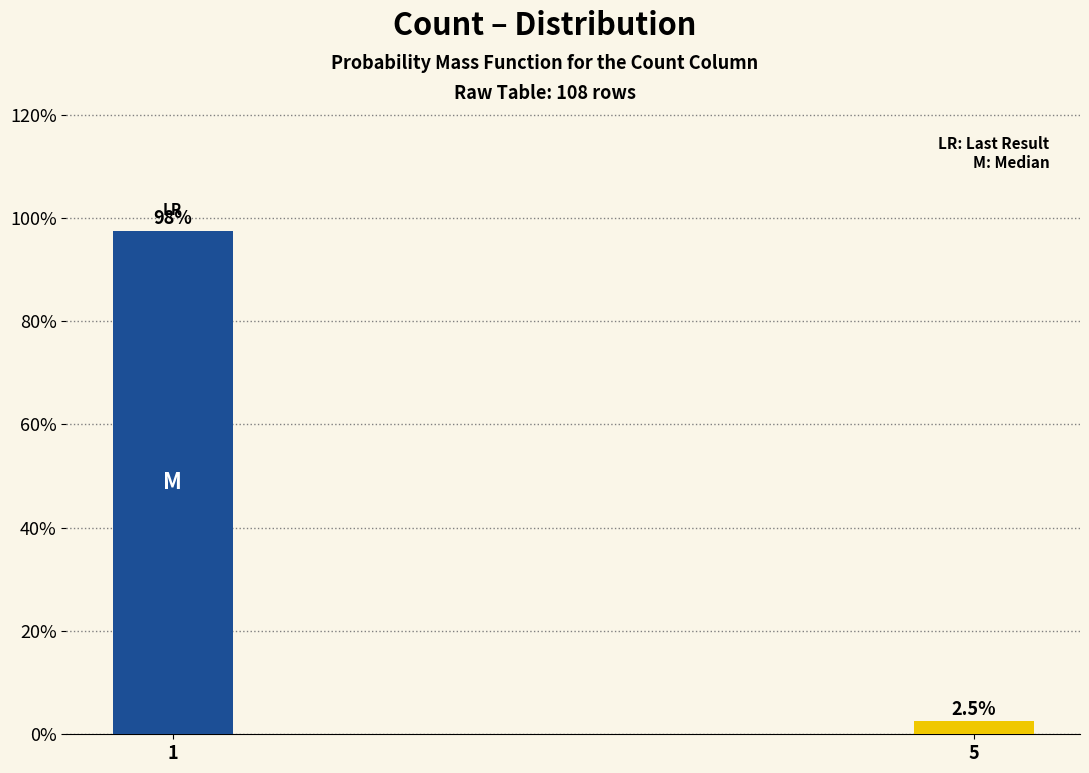

Reading left to right, extract all data points from this chart.

97.5	2.5